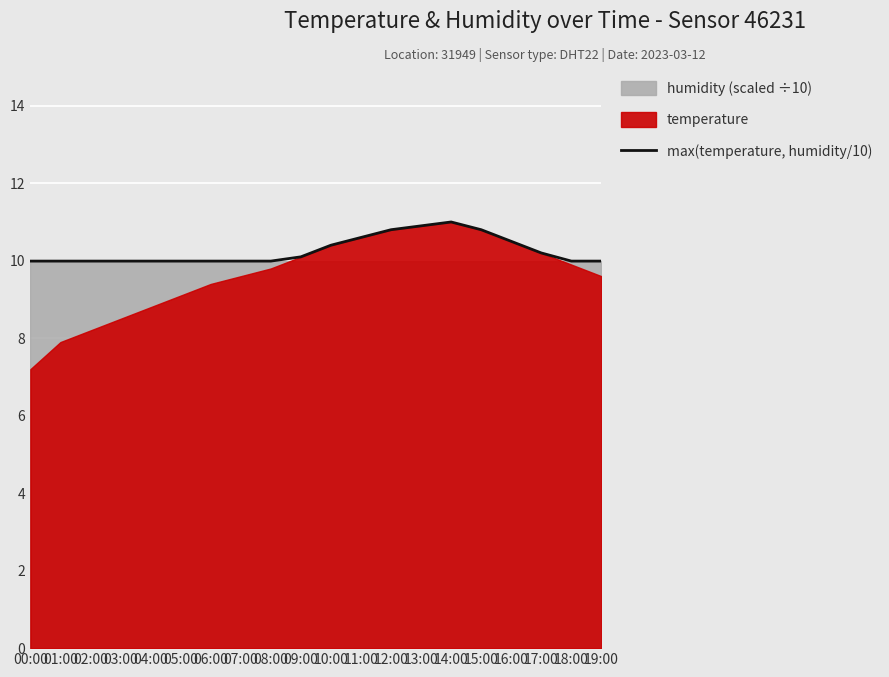

What is the sum of the values at 17:00 and 05:00?

20.2